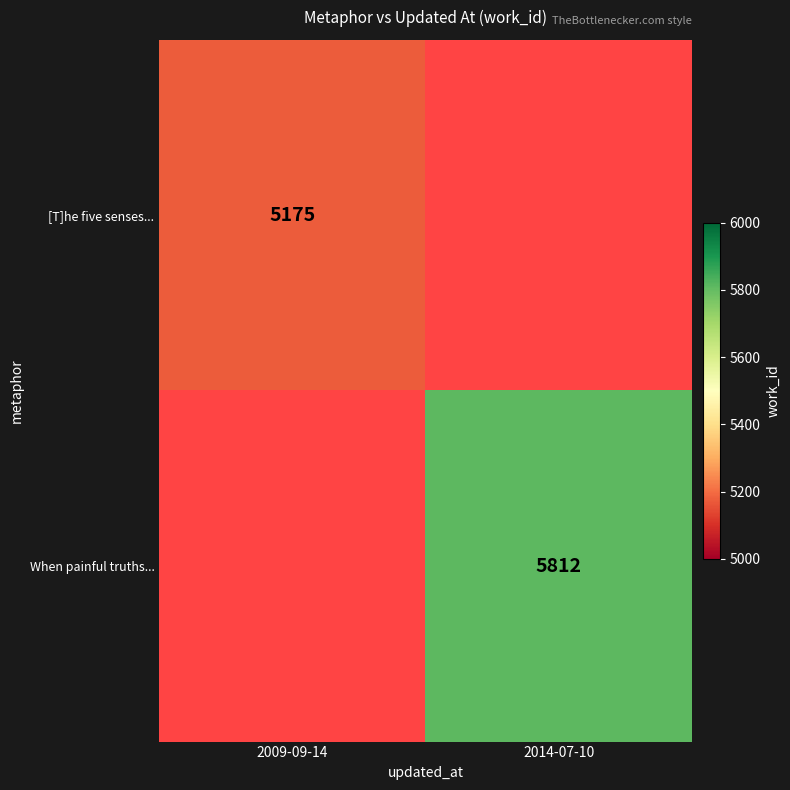

The [T]he five senses... series shows 1858 at 2009-09-14. True or false?

False